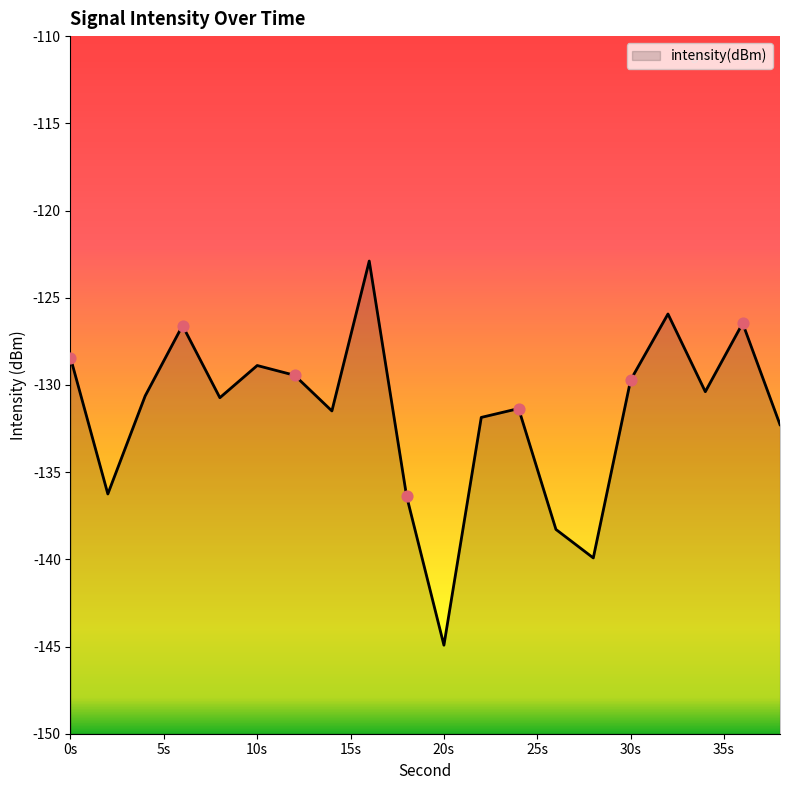

What is the change in value from 0 to 28?

-11.5